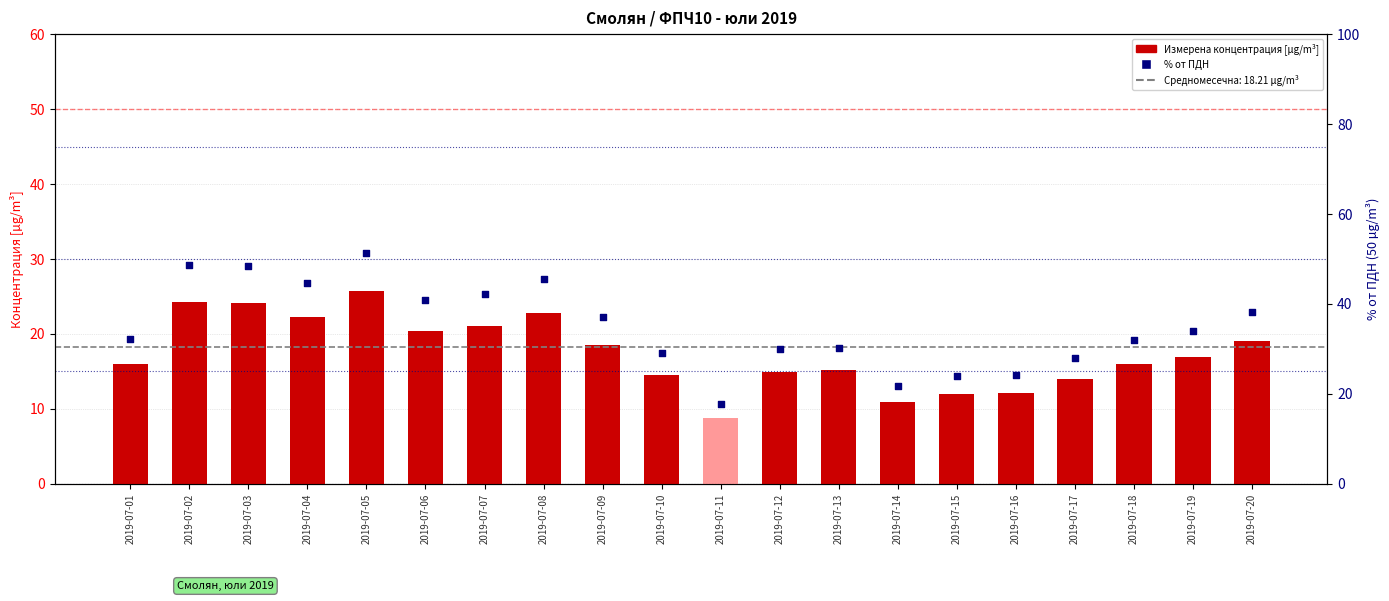

Is the value of Измерена концентрация [µg/m³] at 2019-07-11 greater than the value of % от ПДН (50 µg/m³) at 2019-07-19?

No